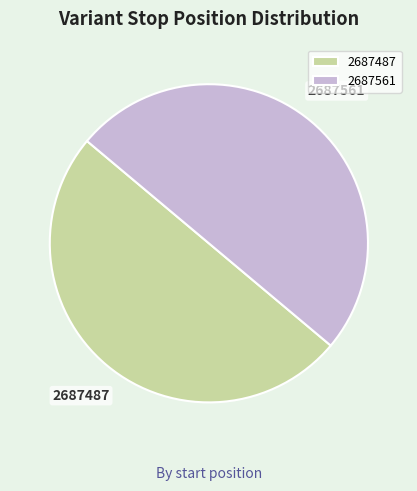

Approximately how many times larger is the value at 2687487 compared to 2687561?

1.0